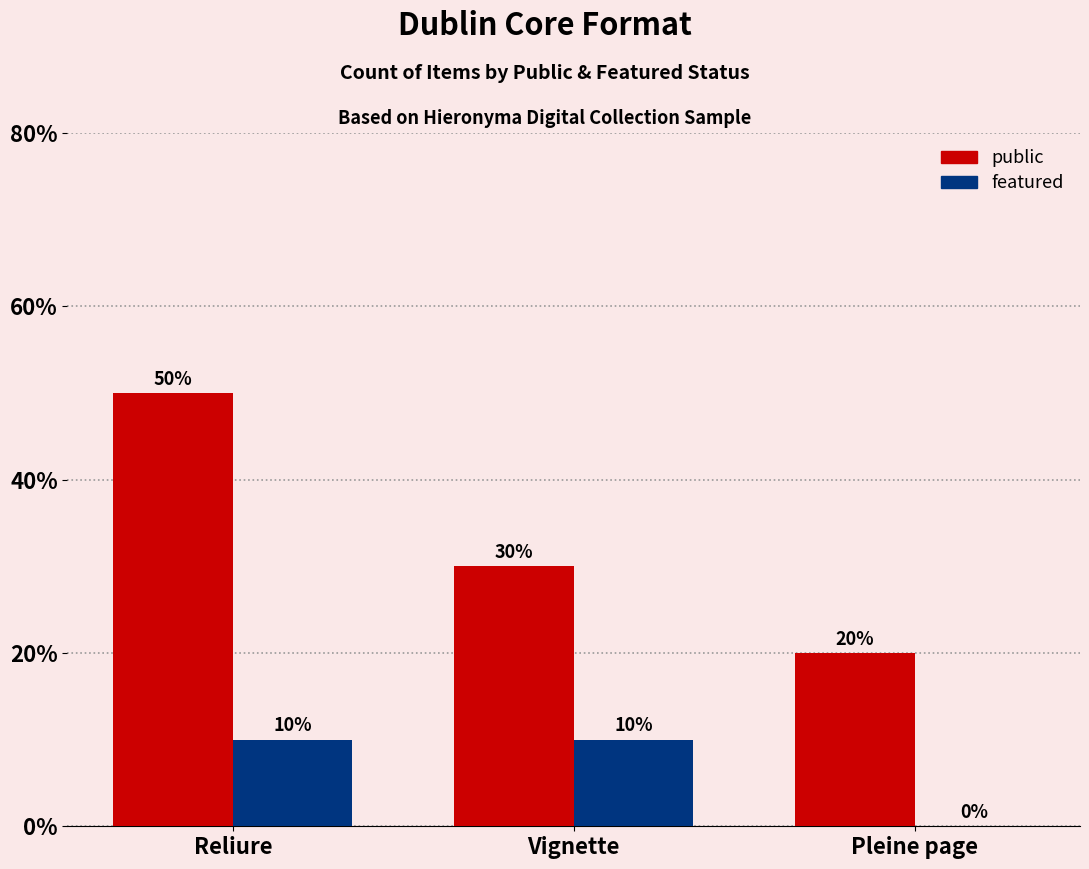

Read the public value at Reliure.

50